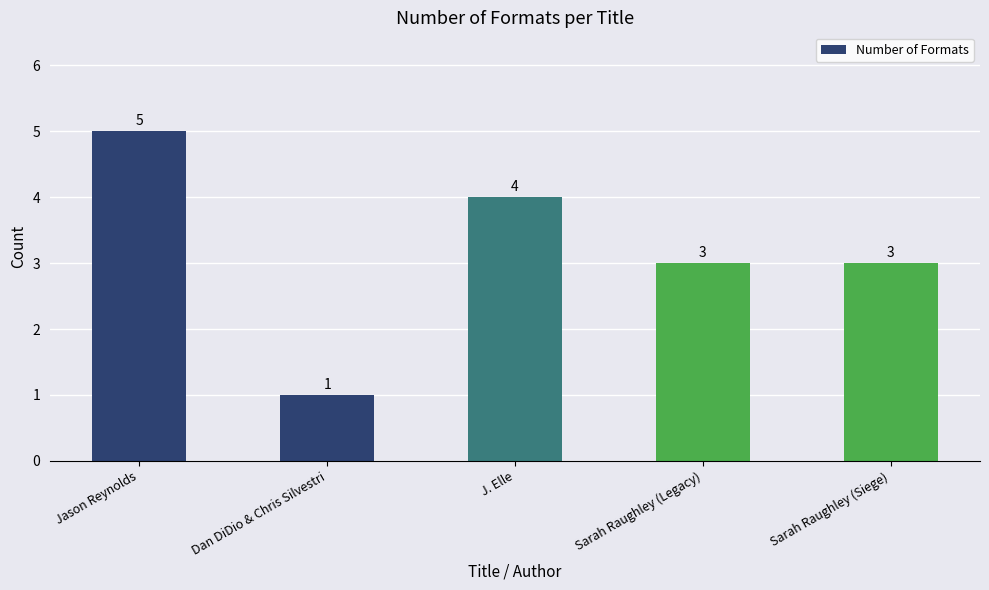

What is the difference between the values at Jason Reynolds and J. Elle?

1